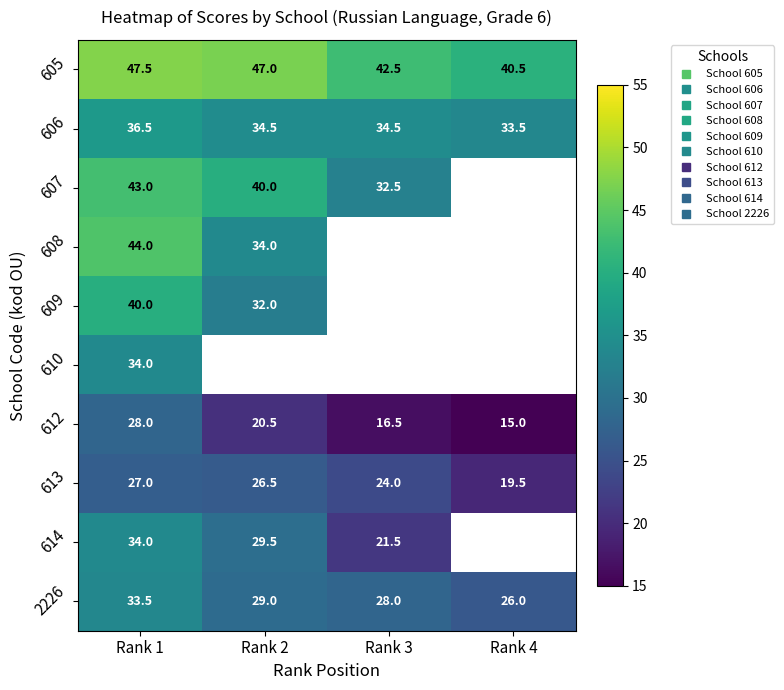

At which label does 610 reach its minimum?

Rank 1